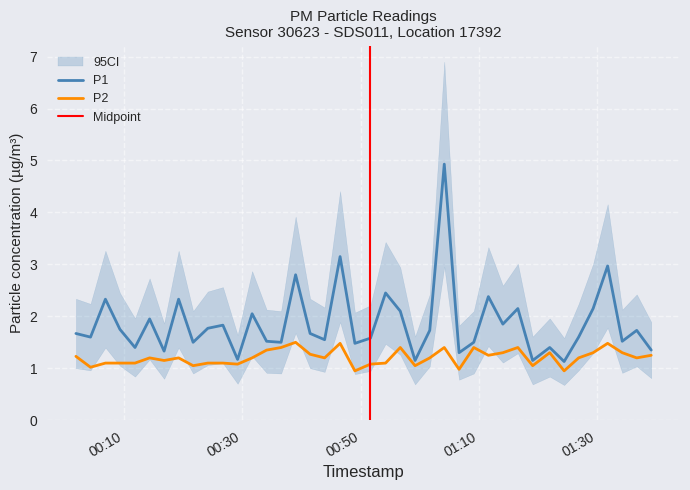

What is the minimum value for P1?

1.1